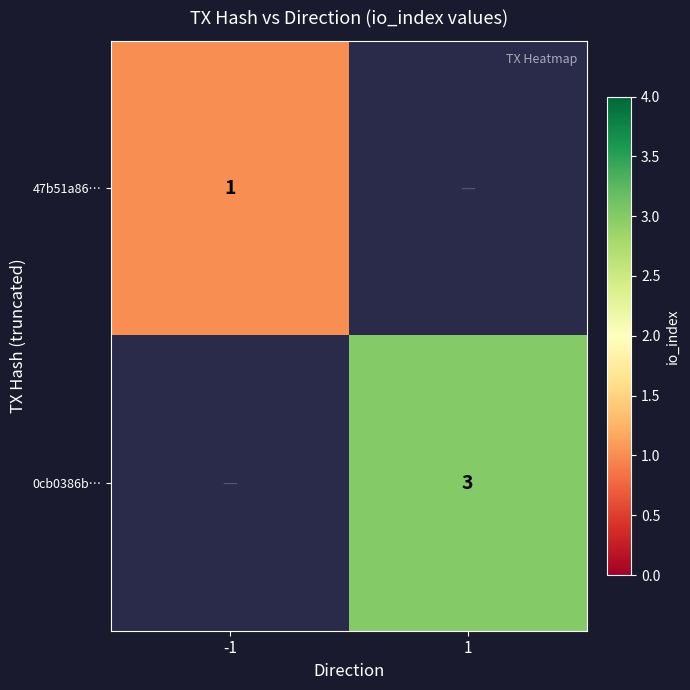

Is it true that 0cb0386b… equals 2 at 1?

False